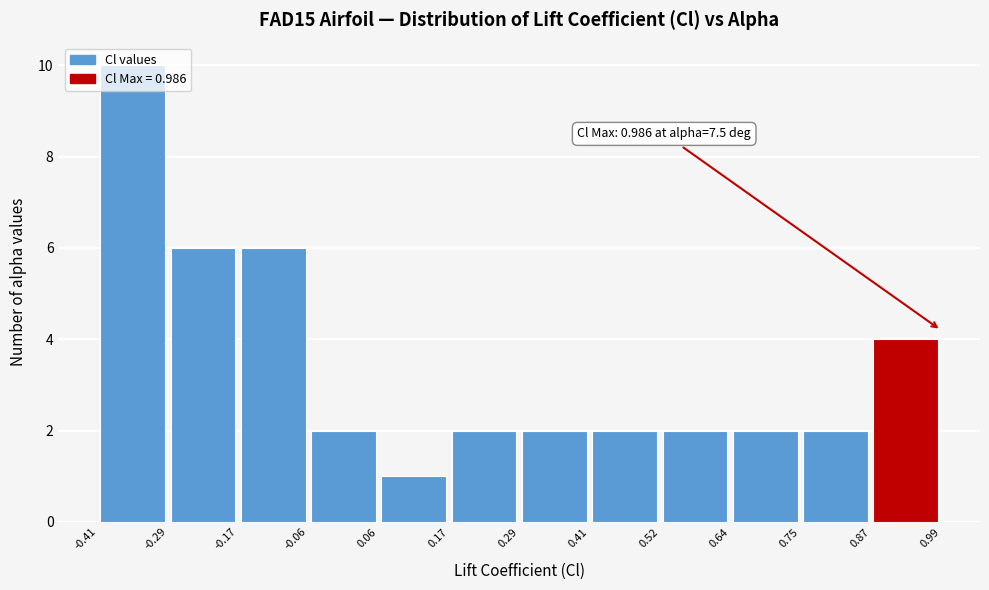

Over which range of the x-axis is the bar tallest?

-0.41 to -0.29